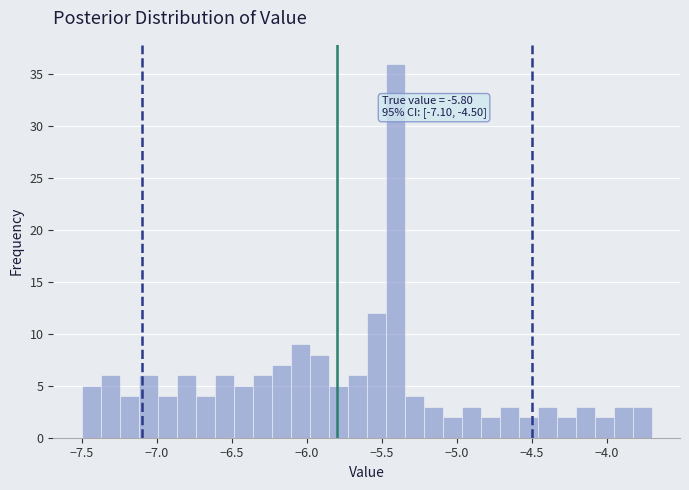

Around what value on the x-axis is the tallest bar? Give the approximate position of its centre, as read against the axis.

-5.40